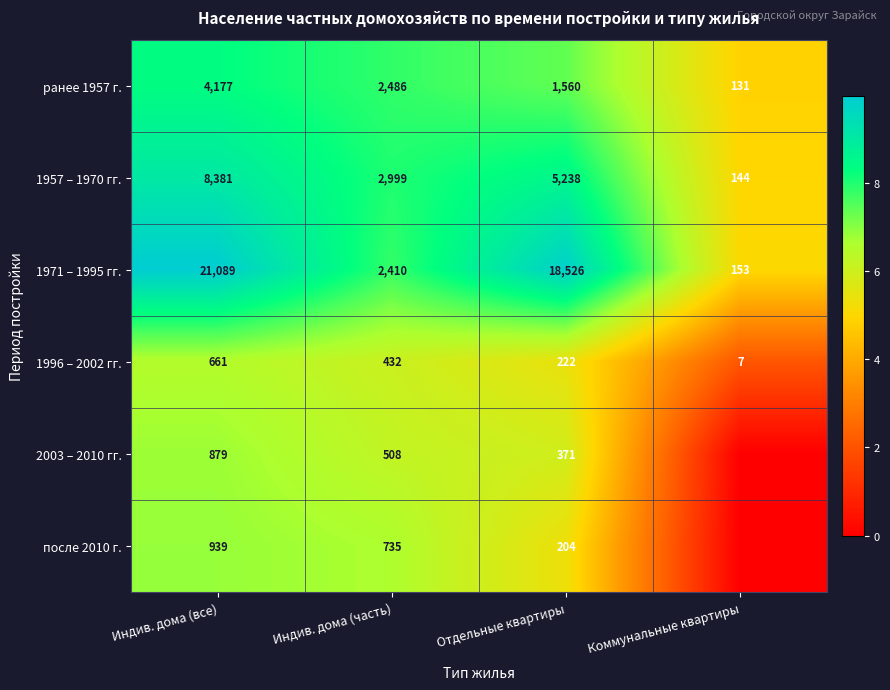

At which label is 1996 – 2002 гг. closest to 334?

Индив. дома (часть)